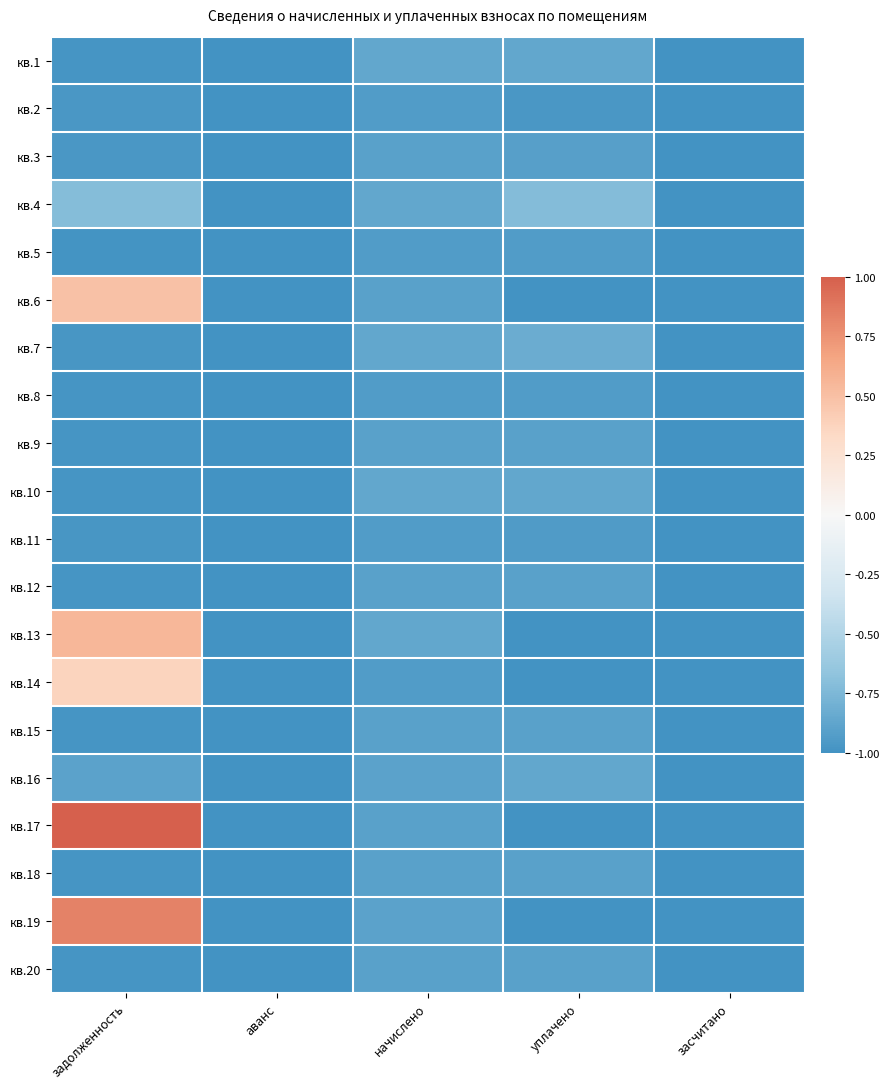

Which series has the widest spread of values?

кв.17